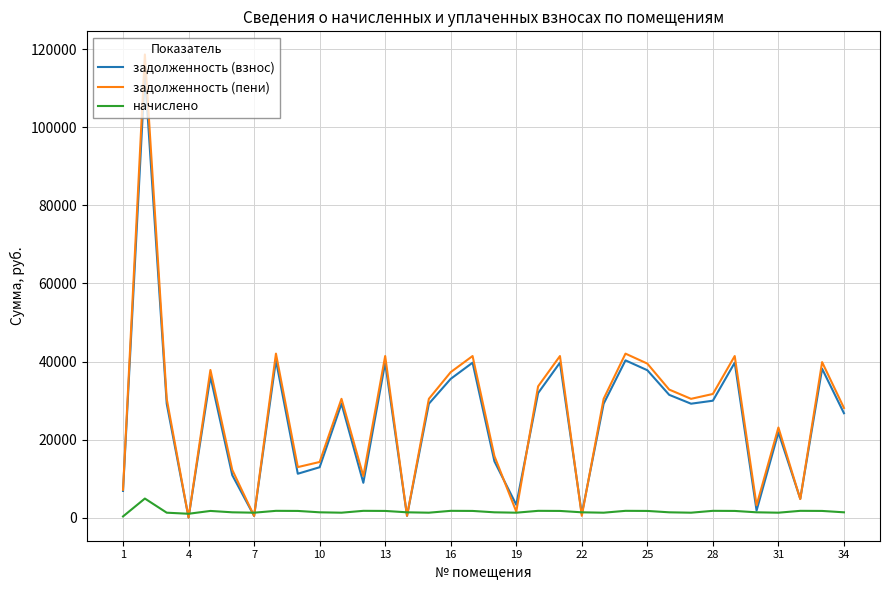

How many times do задолженность (взнос) and задолженность (пени) cross each other?

6